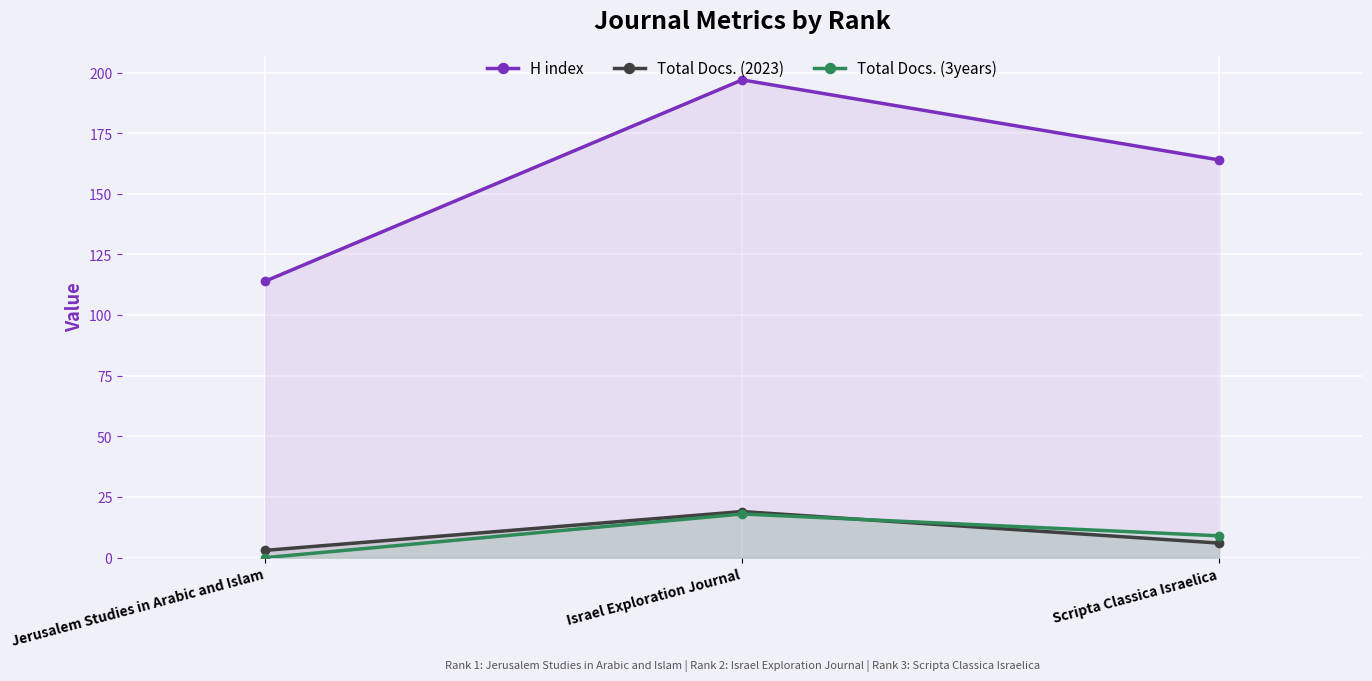

What is the difference between the Total Docs. (3years) values at Israel Exploration Journal and Scripta Classica Israelica?

9